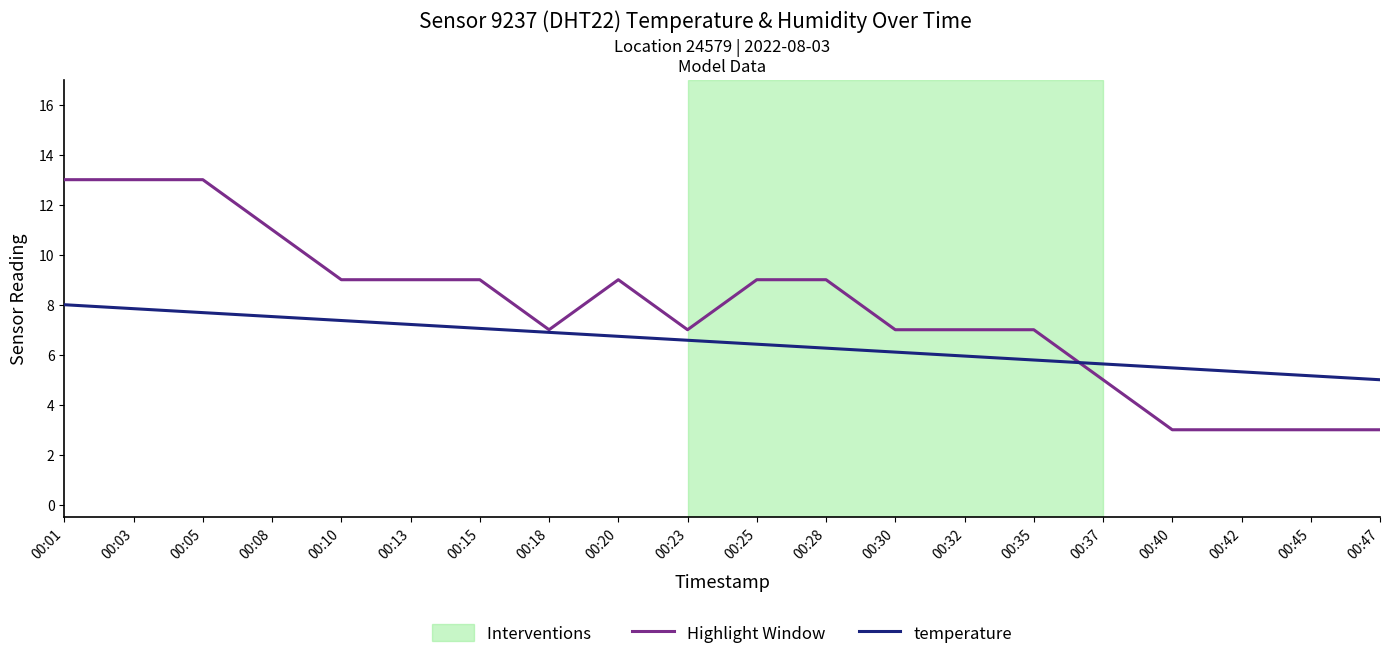

What is the total value across all series at 00:35?

12.8